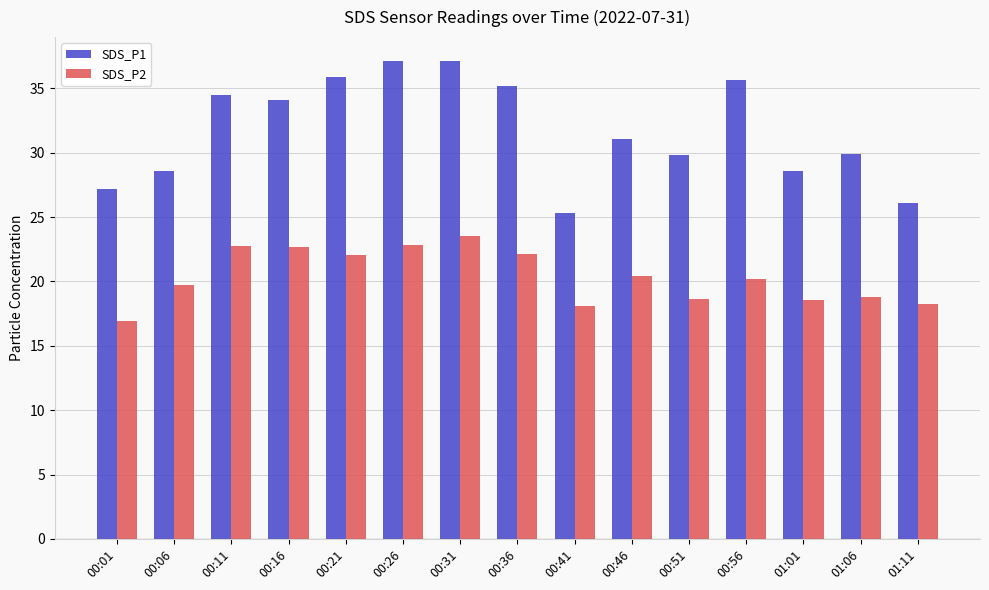

What is the total value across all series at 01:11?

44.3